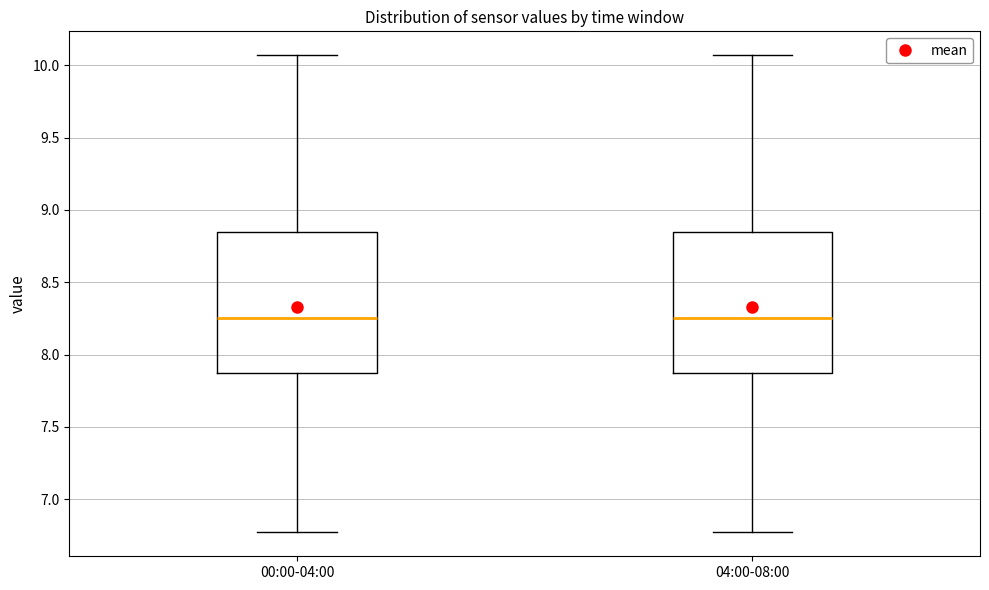

Reading left to right, read every box against the y-axis: the position of its median line, the range the box covers, and the ends of its whiskers. The values are not printed on the chart, so give them approximately, as read against the axis.

00:00-04:00: median 8.25, box 7.85 to 8.85, whiskers 6.75 to 10.05
04:00-08:00: median 8.25, box 7.85 to 8.85, whiskers 6.75 to 10.05